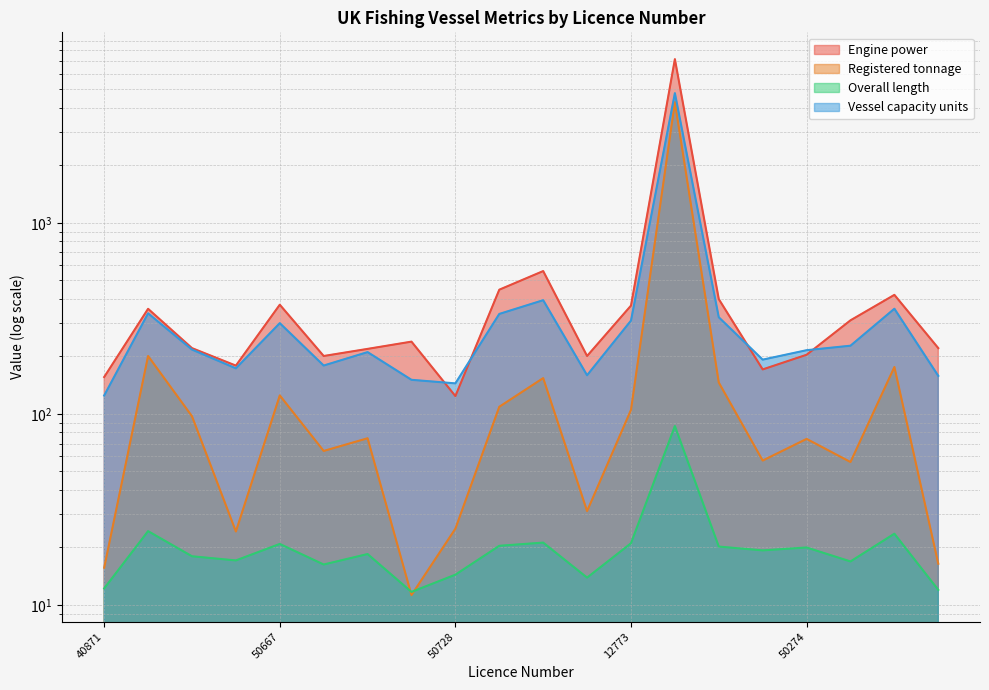

What position from the left is 50667?

5